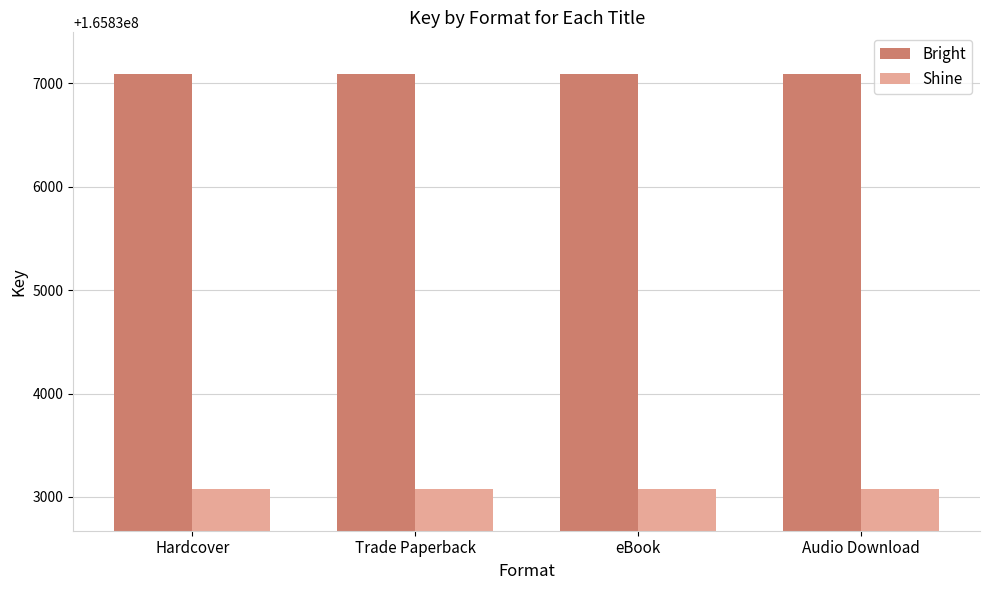

Are the bars grouped side by side (vs. stacked)?

Yes